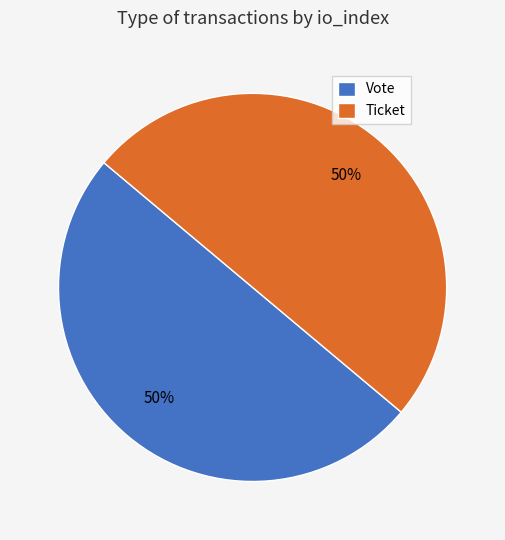

Is the sum of Ticket and Vote greater than half?

Yes